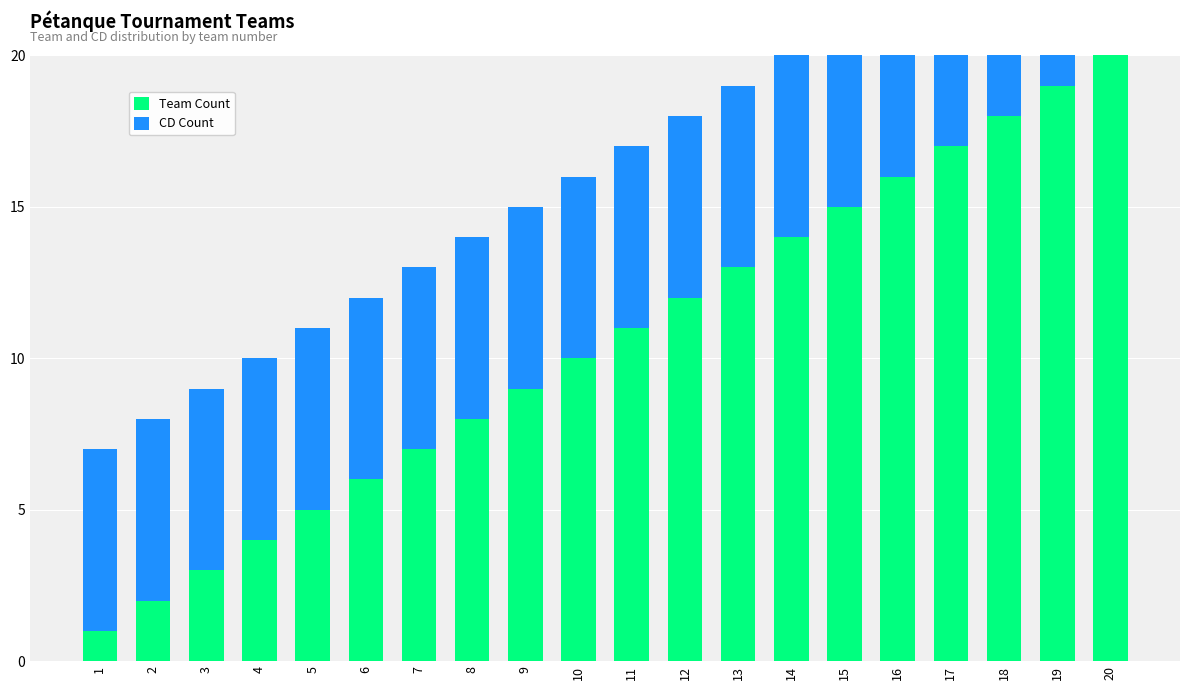

Where is Team Count nearest to the value 10?

10